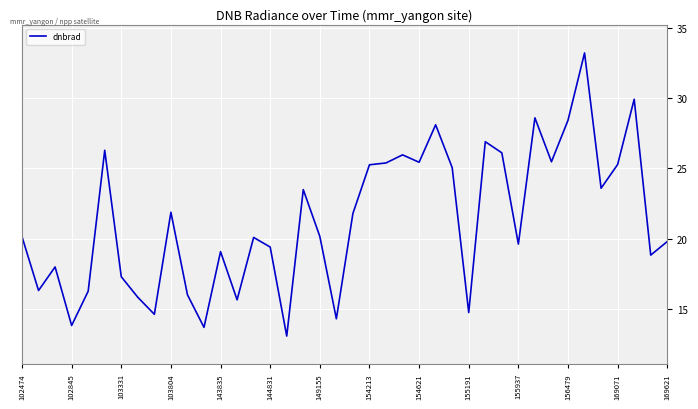

What is the difference between the maximum and minimum values?

20.1